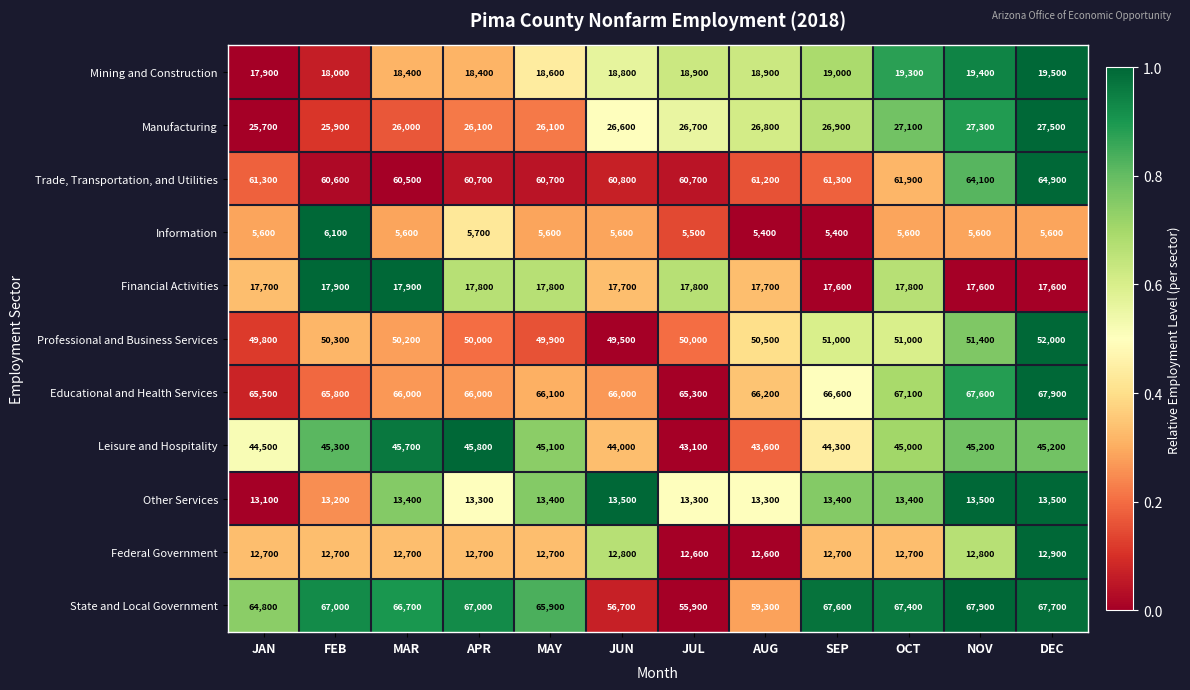

Between JUL and DEC, which series saw the biggest shift?

State and Local Government